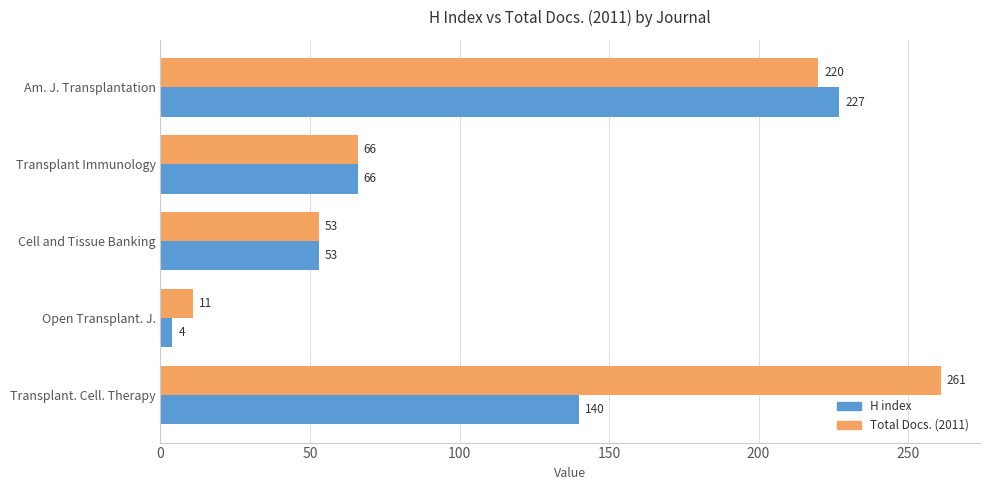

List the series in order of their peak value, lowest first.

H index, Total Docs. (2011)